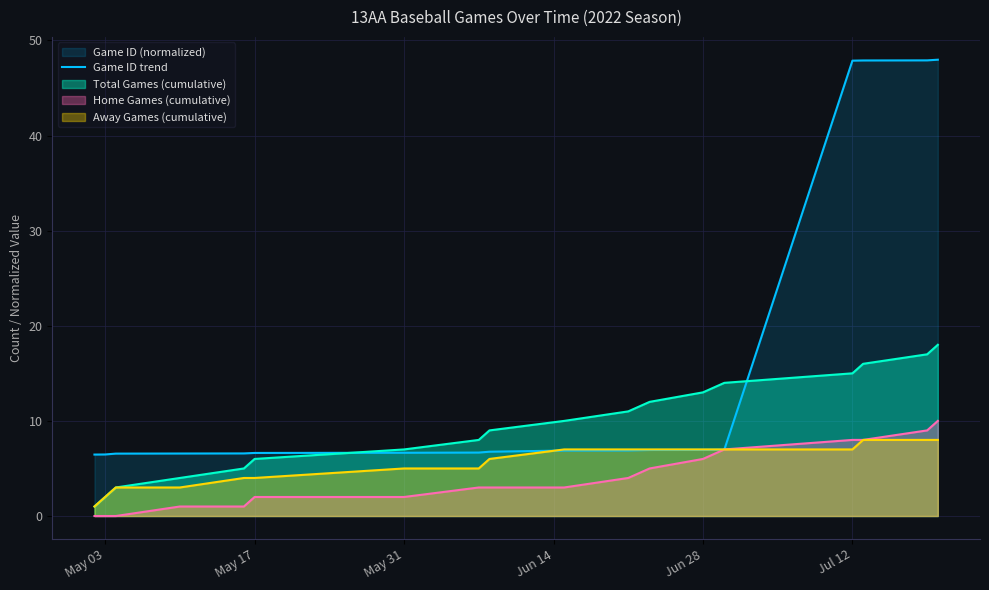

What is the value of the 5th point from the left?

6.6